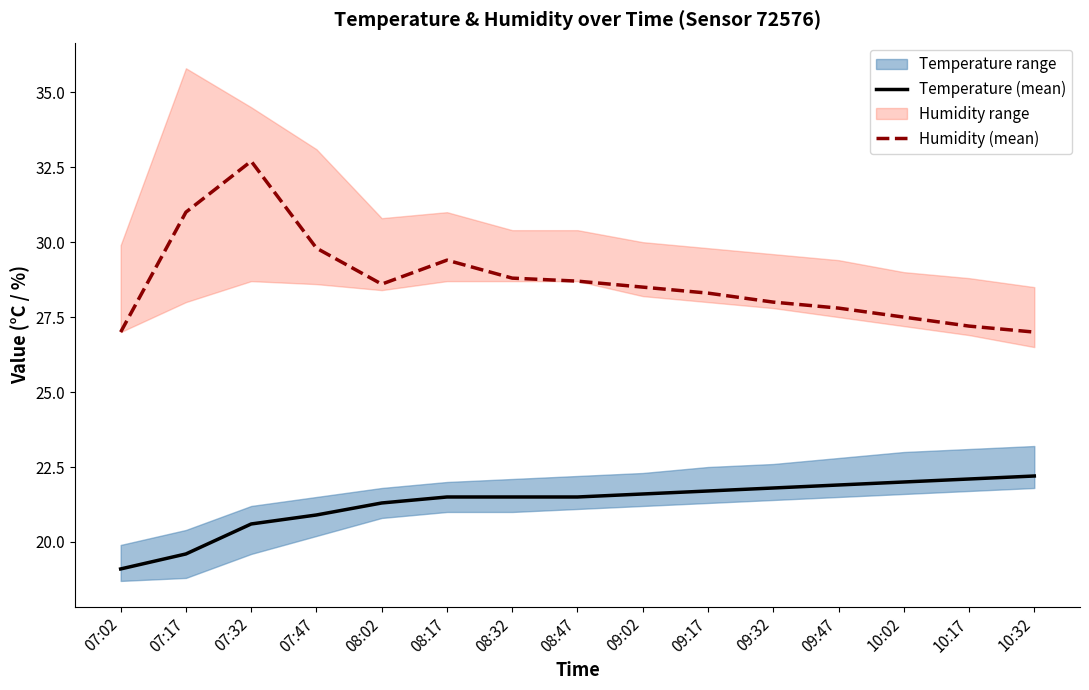

Reading left to right, transcribe all the data shown in this chart.

Temperature (mean): 07:02=19.1	07:17=19.6	07:32=20.6	07:47=20.9	08:02=21.3	08:17=21.5	08:32=21.5	08:47=21.5	09:02=21.6	09:17=21.7	09:32=21.8	09:47=21.9	10:02=22.0	10:17=22.1	10:32=22.2
Humidity (mean): 07:02=27.0	07:17=31.0	07:32=32.7	07:47=29.8	08:02=28.6	08:17=29.4	08:32=28.8	08:47=28.7	09:02=28.5	09:17=28.3	09:32=28.0	09:47=27.8	10:02=27.5	10:17=27.2	10:32=27.0